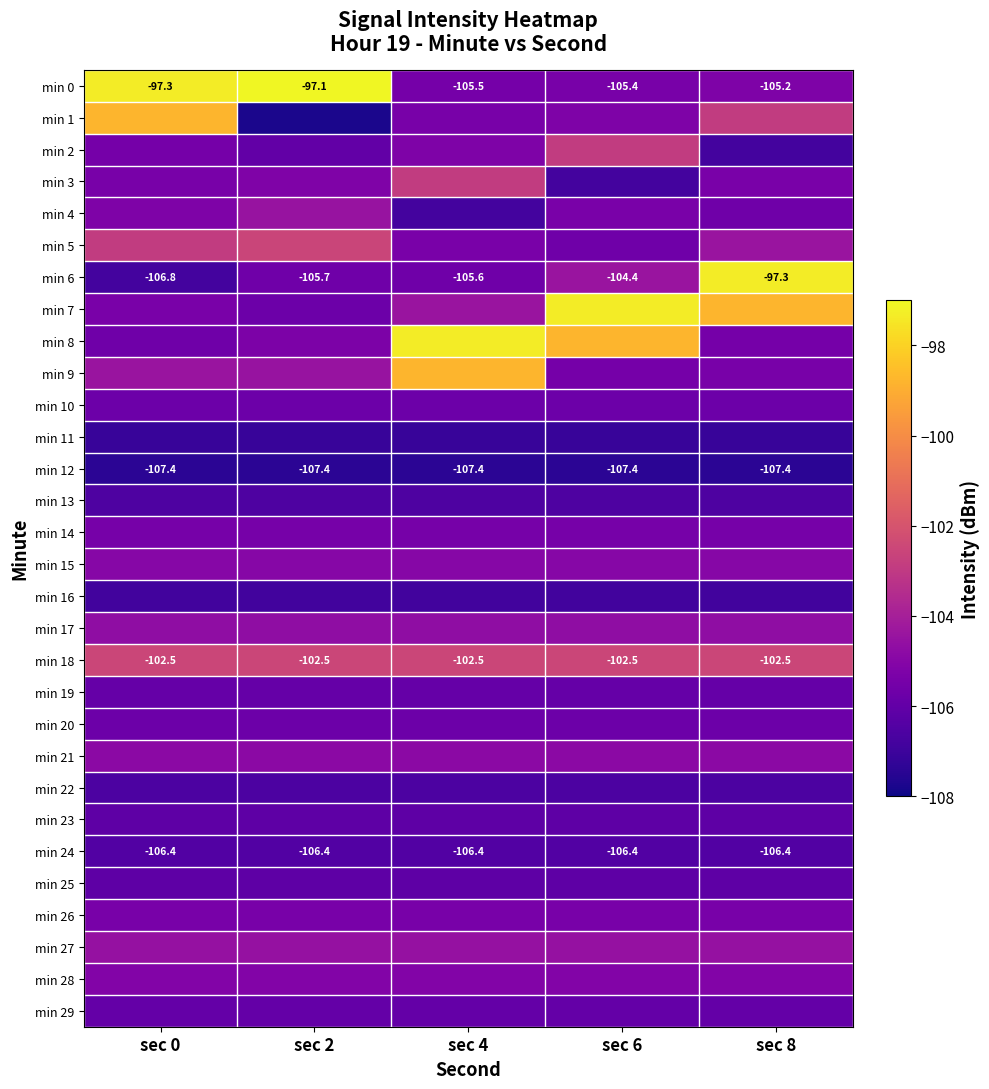

What is the smallest value displayed?

-107.8